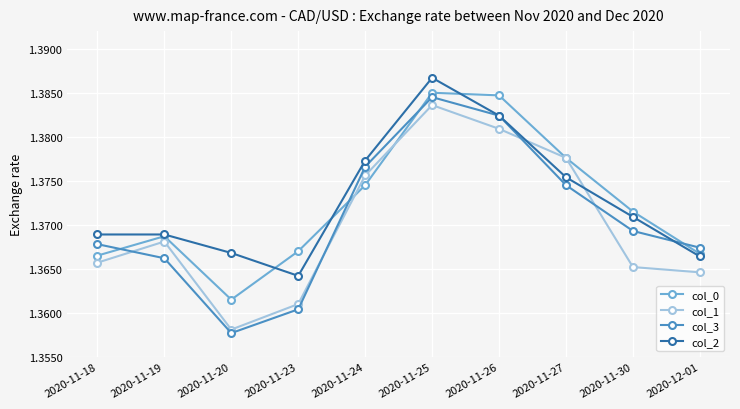

At which label does col_2 reach its peak?

2020-11-25